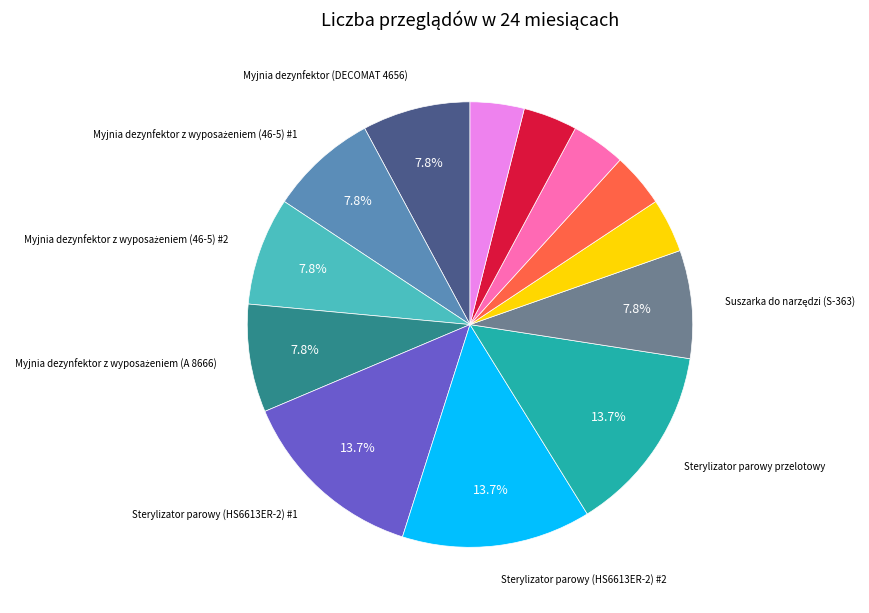

Is there a majority slice in this chart?

No